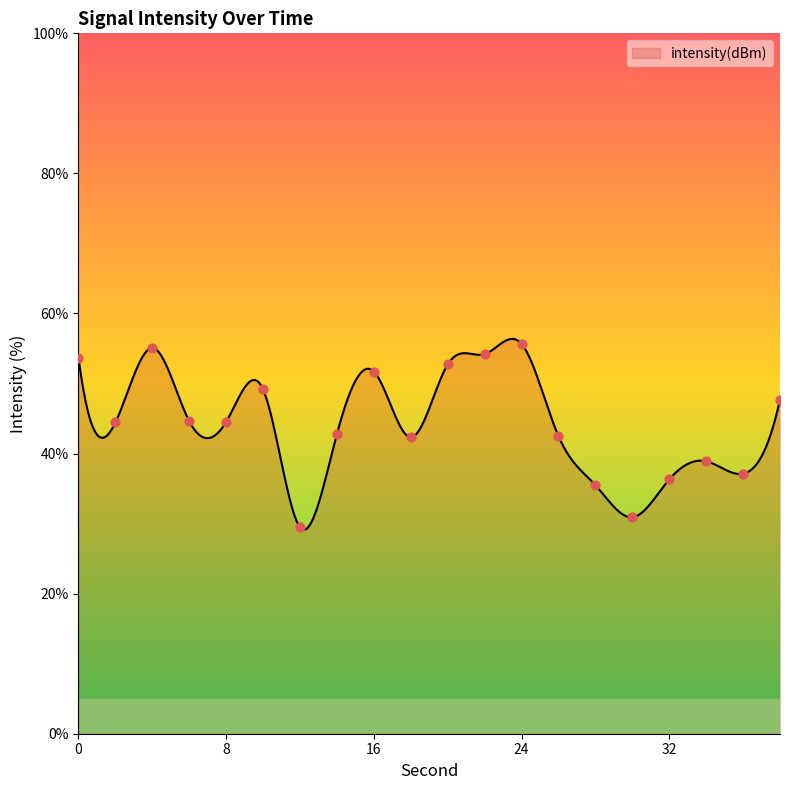

What is the change in value from 4 to 32?

-18.8